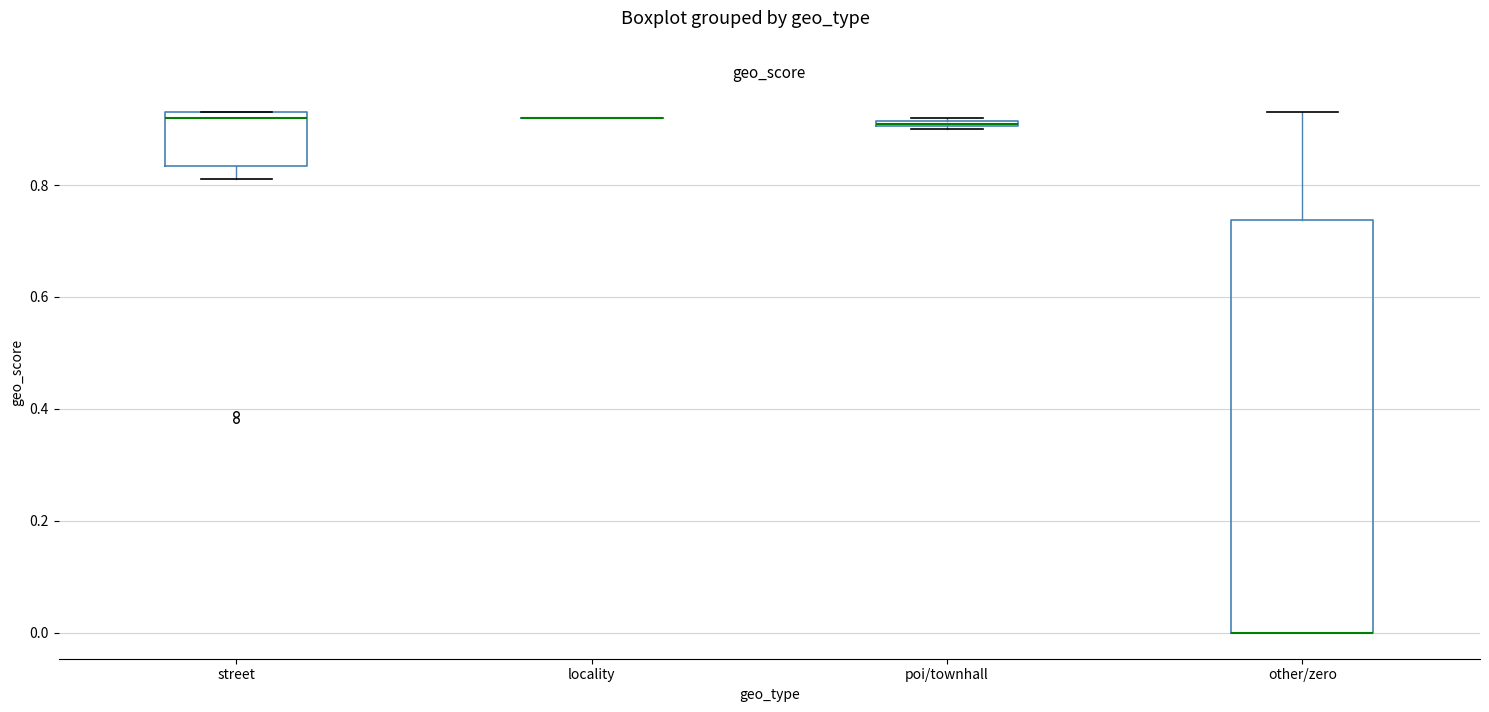

Where is the lower edge of the box for poi/townhall on the y-axis? The values are not printed on the chart, so give them approximately, as read against the axis.

0.90